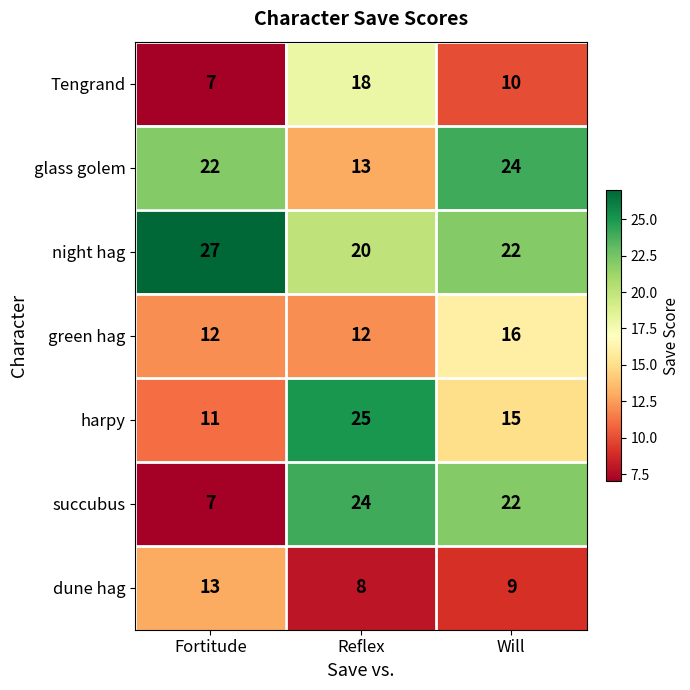

Where does the Tengrand series first go above 10?

Reflex